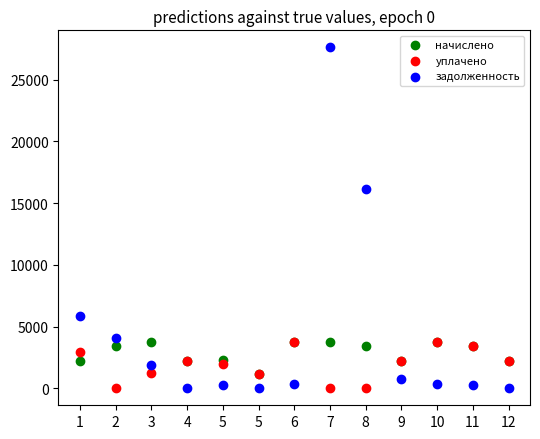

In the задолженность series, what Y value is closest to 13806?

16123.3